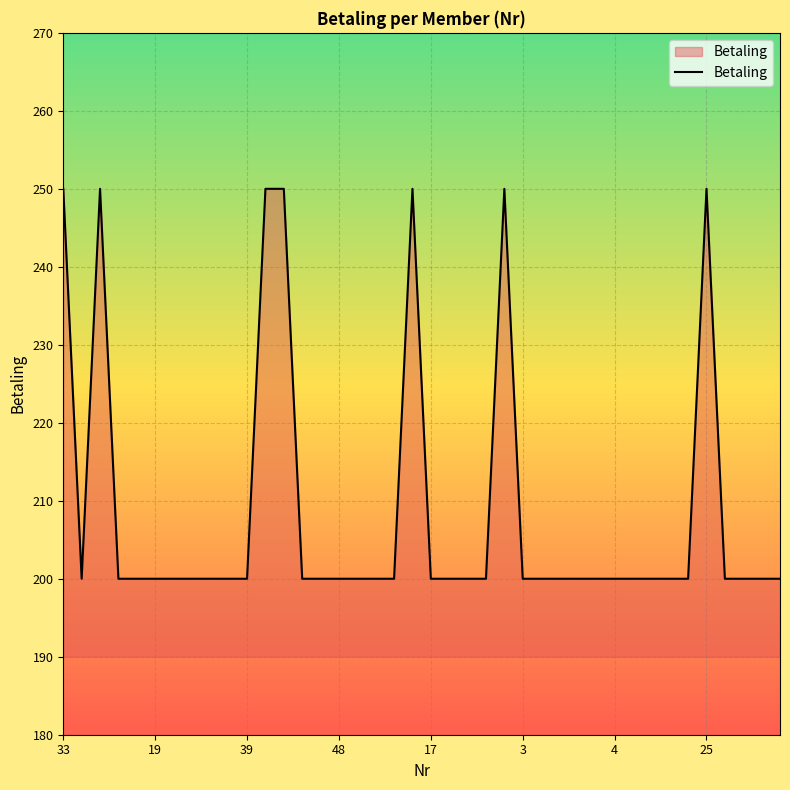

What is the difference between the maximum and minimum values?

50